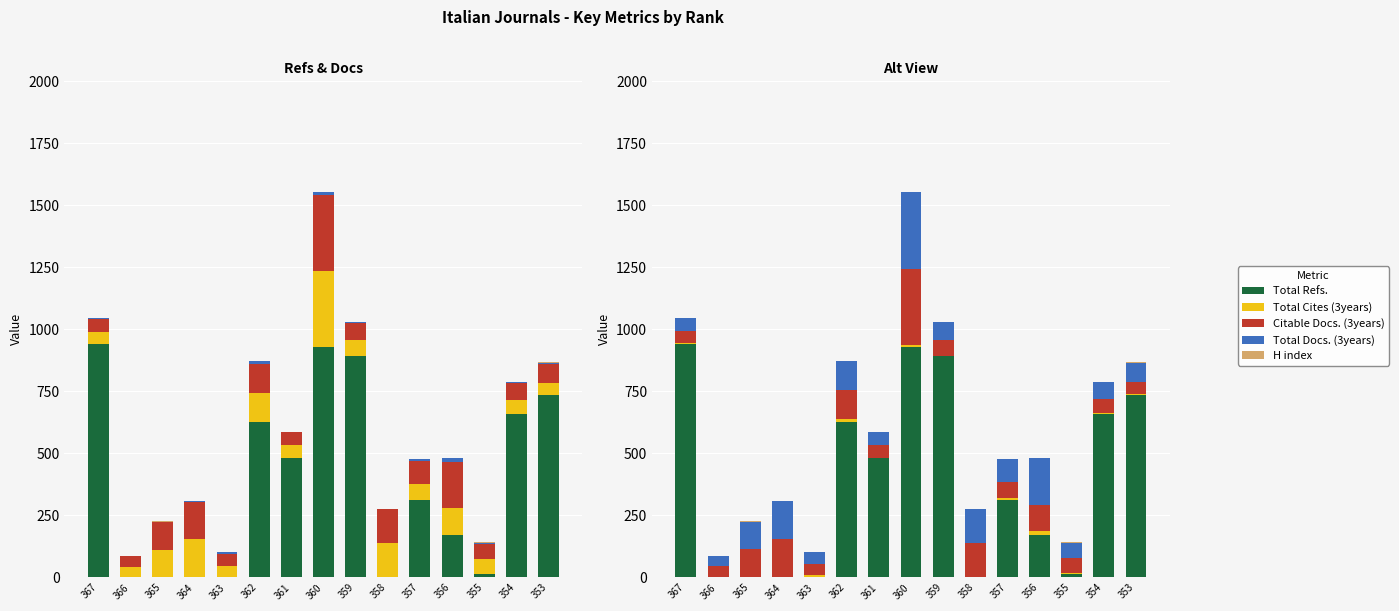

Read the H index value at 364.

2